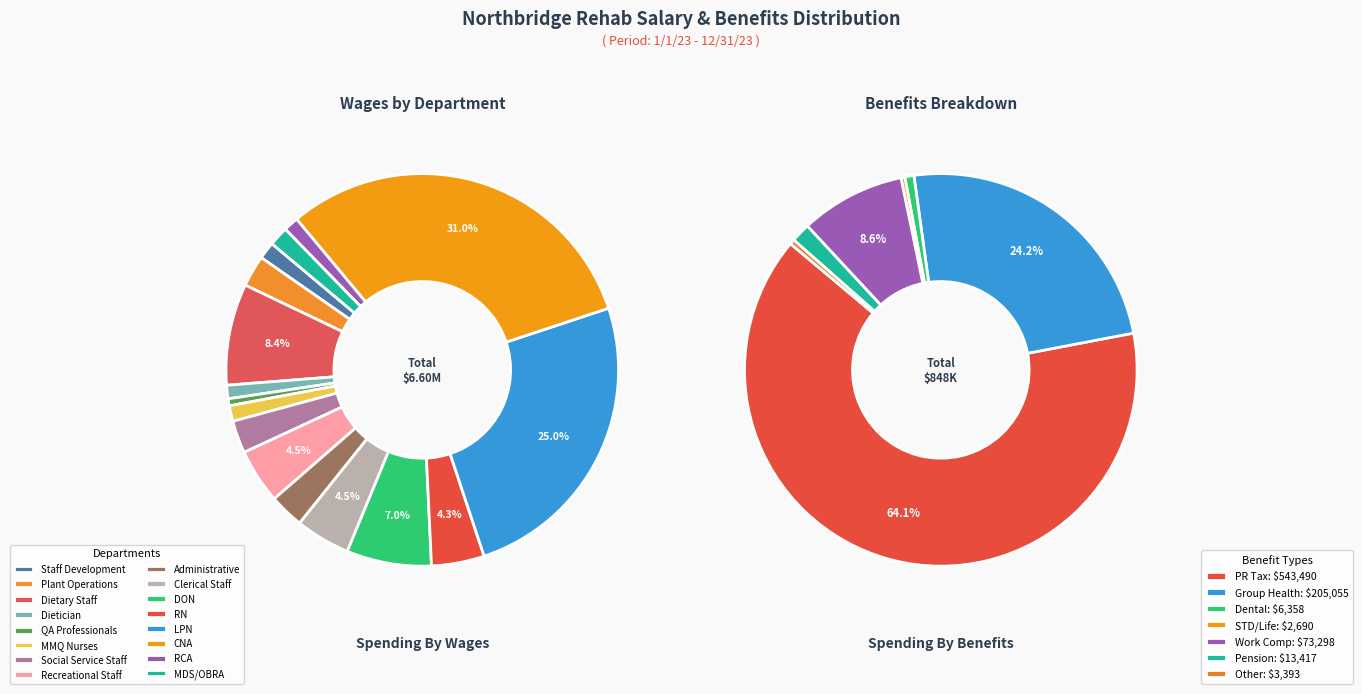

What percentage is the Clerical Staff slice, to the nearest percent?

5%